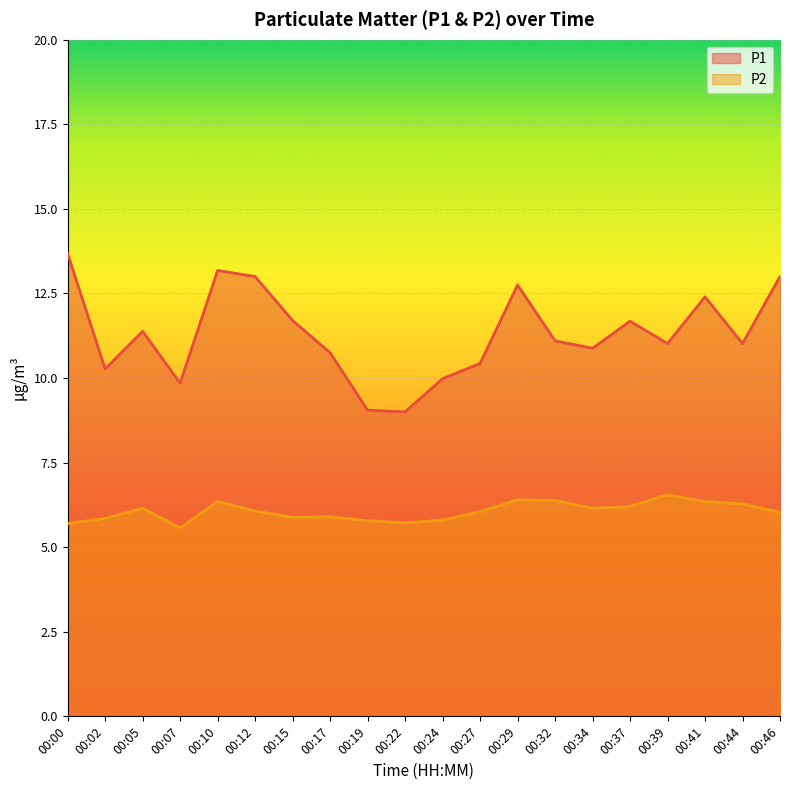

Is it true that P1 equals 21.5 at 00:46?

False